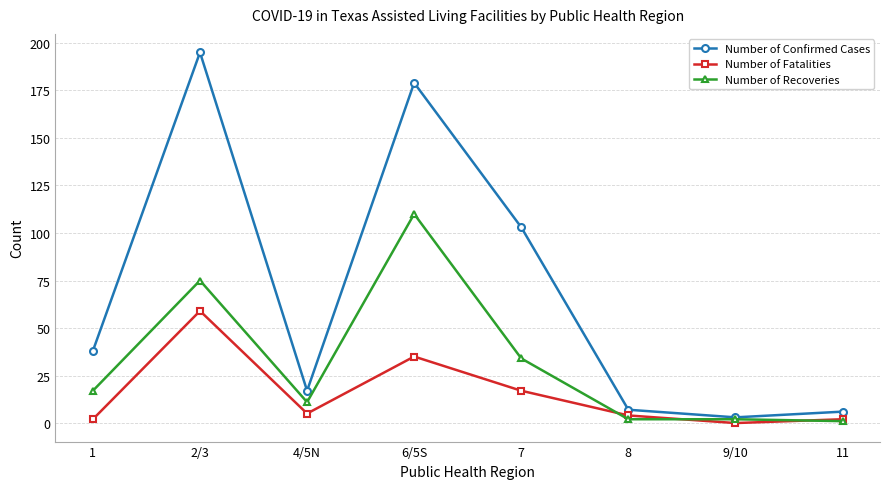

True or false: Number of Fatalities and Number of Confirmed Cases cross at least once.

False